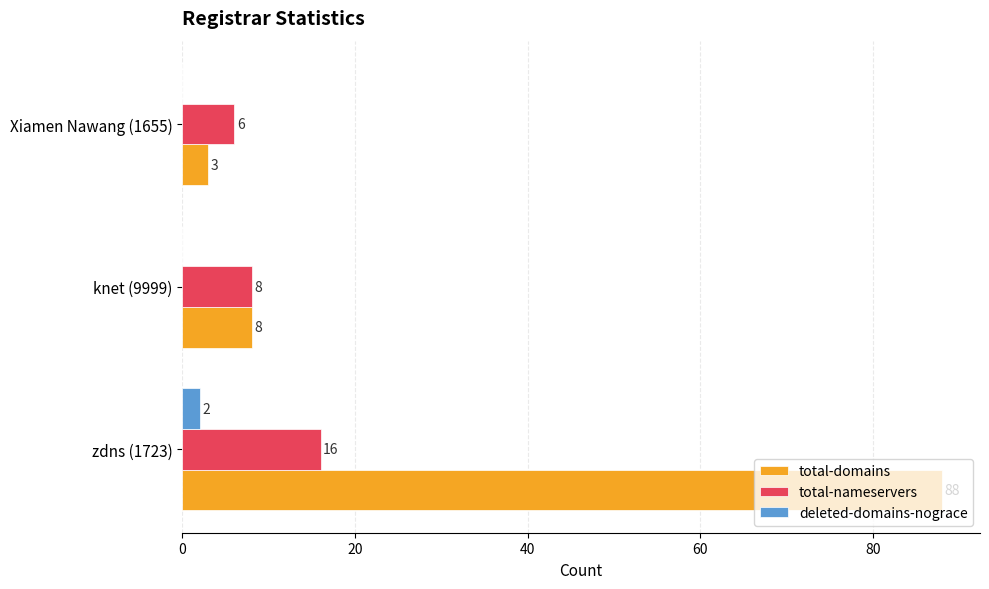

How many data points does each series have?

3